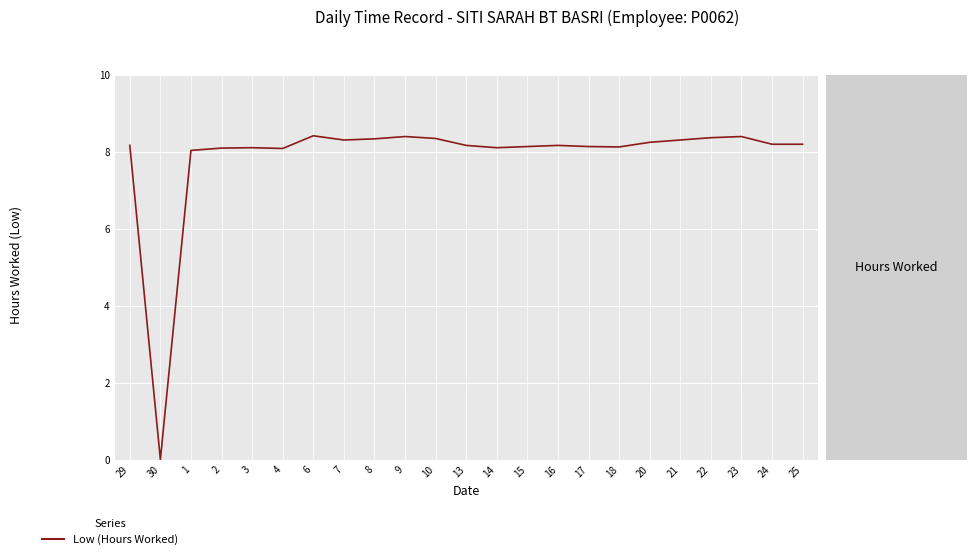

What is the difference between the values at 1 and 8?

0.3